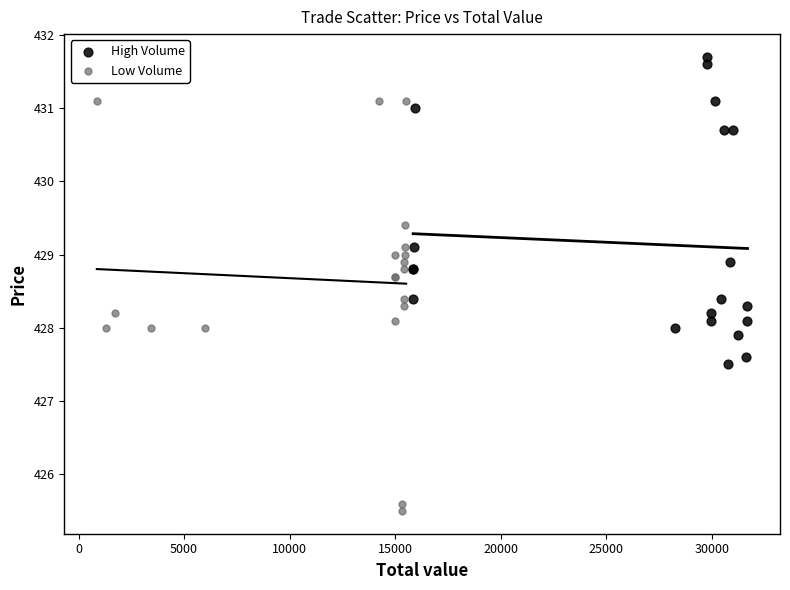

Which series contains the lowest Y value?

Low Volume